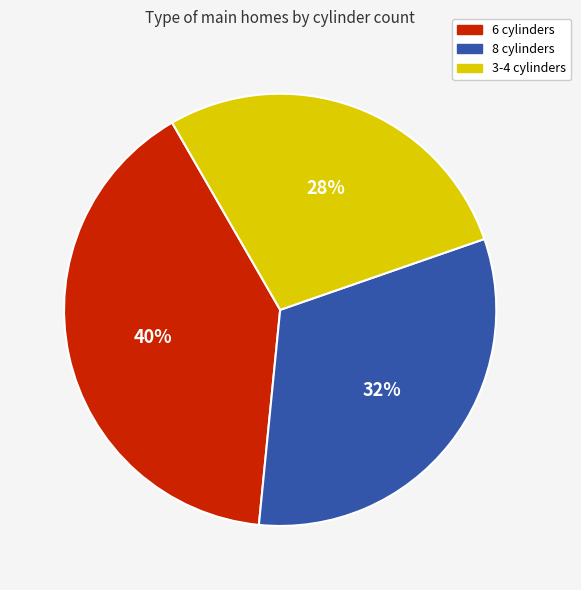

How many segments does this pie chart have?

3